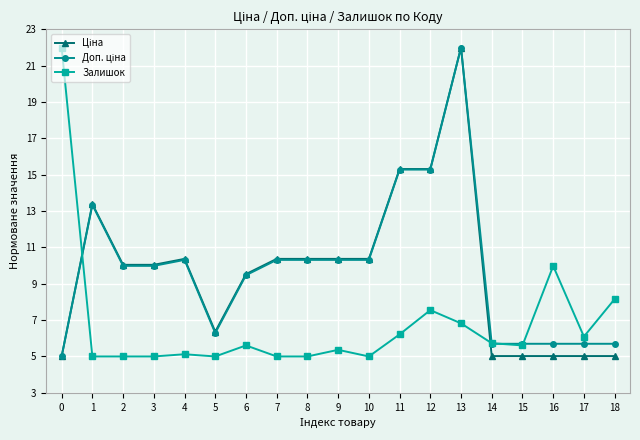

At which category is the sum across all series the highest?

13